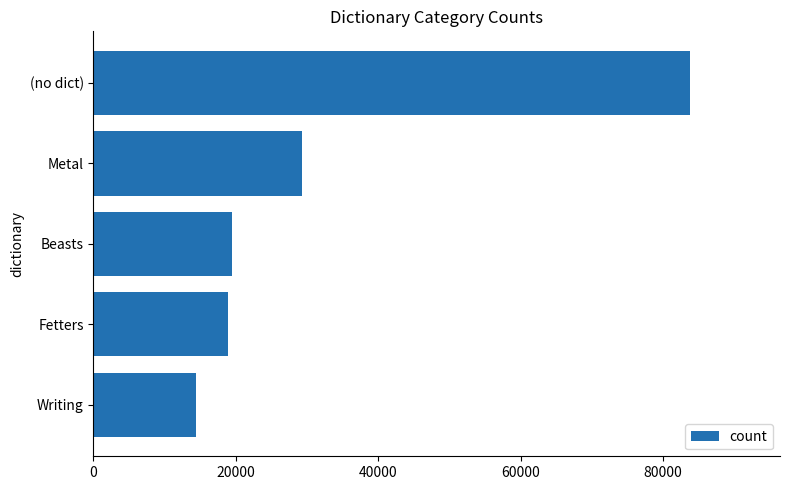

Does the chart contain stacked bars?

No